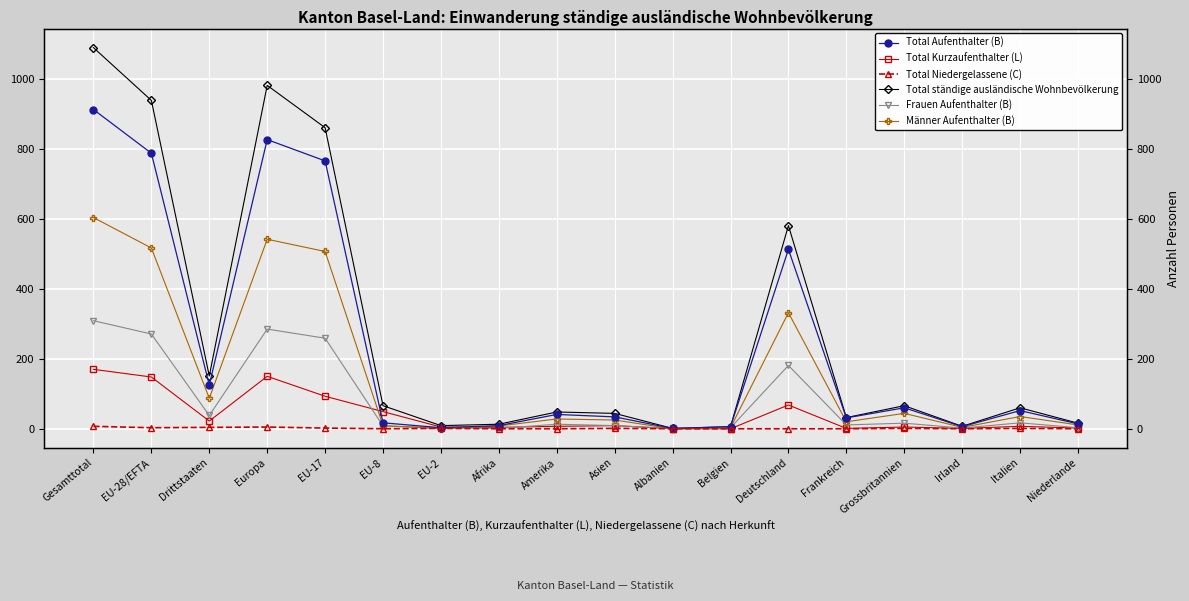

Reading left to right, list all the values displayed in this chart.

Total Aufenthalter (B): Gesamttotal=913	EU-28/EFTA=788	Drittstaaten=125	Europa=827	EU-17=766	EU-8=17	EU-2=3	Afrika=9	Amerika=41	Asien=34	Albanien=1	Belgien=6	Deutschland=513	Frankreich=31	Grossbritannien=60	Irland=6	Italien=52	Niederlande=14
Total Kurzaufenthalter (L): Gesamttotal=170	EU-28/EFTA=148	Drittstaaten=22	Europa=150	EU-17=93	EU-8=49	EU-2=5	Afrika=4	Amerika=7	Asien=9	Albanien=0	Belgien=0	Deutschland=68	Frankreich=1	Grossbritannien=5	Irland=1	Italien=7	Niederlande=2
Total Niedergelassene (C): Gesamttotal=7	EU-28/EFTA=3	Drittstaaten=4	Europa=5	EU-17=2	EU-8=0	EU-2=1	Afrika=0	Amerika=0	Asien=1	Albanien=0	Belgien=0	Deutschland=0	Frankreich=0	Grossbritannien=1	Irland=0	Italien=1	Niederlande=0
Total ständige ausländische Wohnbevölkerung: Gesamttotal=1090	EU-28/EFTA=939	Drittstaaten=151	Europa=982	EU-17=861	EU-8=66	EU-2=9	Afrika=13	Amerika=48	Asien=44	Albanien=1	Belgien=6	Deutschland=581	Frankreich=32	Grossbritannien=66	Irland=7	Italien=60	Niederlande=16
Frauen Aufenthalter (B): Gesamttotal=309	EU-28/EFTA=271	Drittstaaten=38	Europa=285	EU-17=259	EU-8=8	EU-2=3	Afrika=1	Amerika=13	Asien=9	Albanien=1	Belgien=3	Deutschland=181	Frankreich=11	Grossbritannien=16	Irland=2	Italien=17	Niederlande=3
Männer Aufenthalter (B): Gesamttotal=604	EU-28/EFTA=517	Drittstaaten=87	Europa=542	EU-17=507	EU-8=9	EU-2=0	Afrika=8	Amerika=28	Asien=25	Albanien=0	Belgien=3	Deutschland=332	Frankreich=20	Grossbritannien=44	Irland=4	Italien=35	Niederlande=11